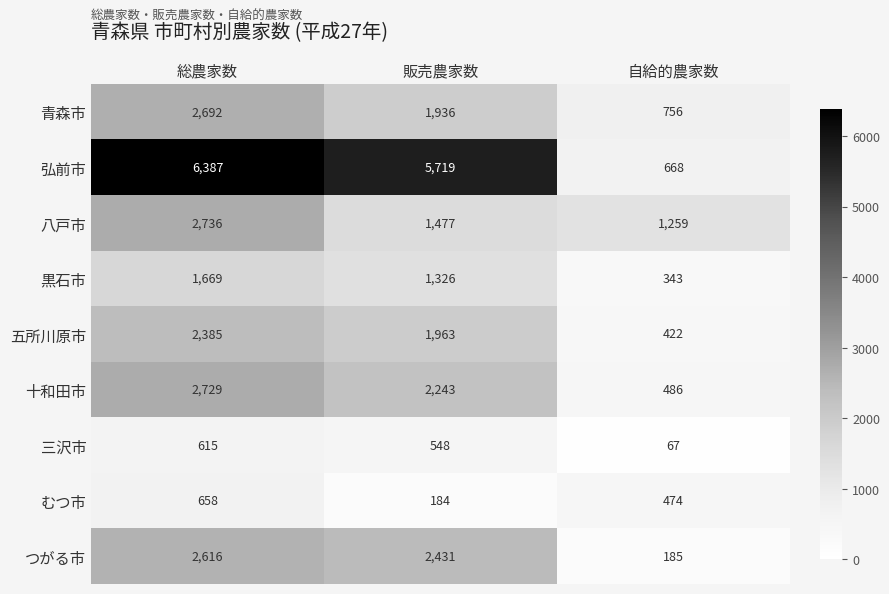

Reading left to right, extract all data points from this chart.

青森市: 総農家数=2692	販売農家数=1936	自給的農家数=756
弘前市: 総農家数=6387	販売農家数=5719	自給的農家数=668
八戸市: 総農家数=2736	販売農家数=1477	自給的農家数=1259
黒石市: 総農家数=1669	販売農家数=1326	自給的農家数=343
五所川原市: 総農家数=2385	販売農家数=1963	自給的農家数=422
十和田市: 総農家数=2729	販売農家数=2243	自給的農家数=486
三沢市: 総農家数=615	販売農家数=548	自給的農家数=67
むつ市: 総農家数=658	販売農家数=184	自給的農家数=474
つがる市: 総農家数=2616	販売農家数=2431	自給的農家数=185